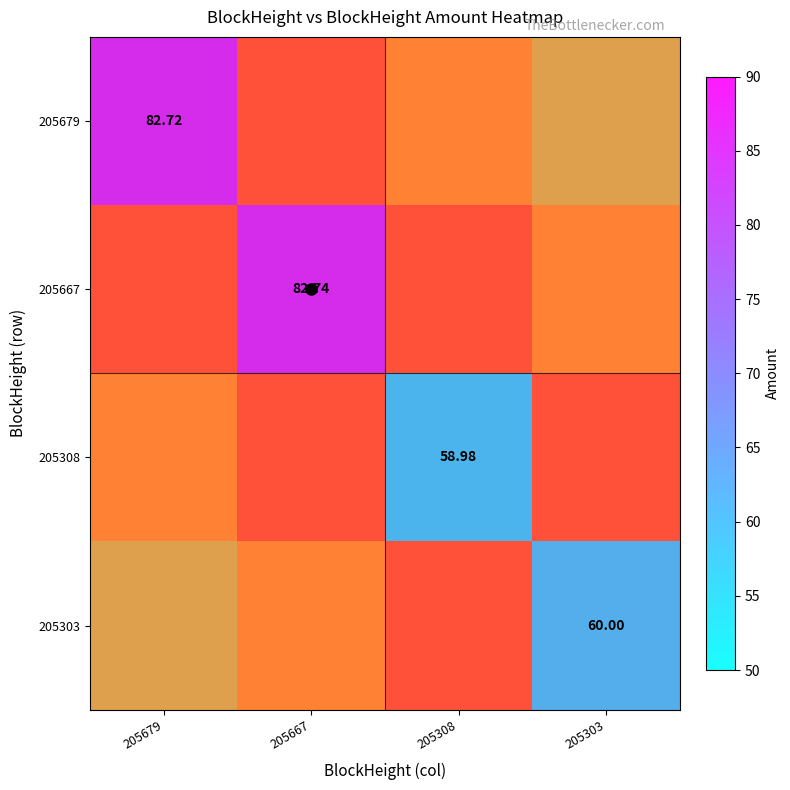

The 205308 series shows 35.2 at 205308. True or false?

False